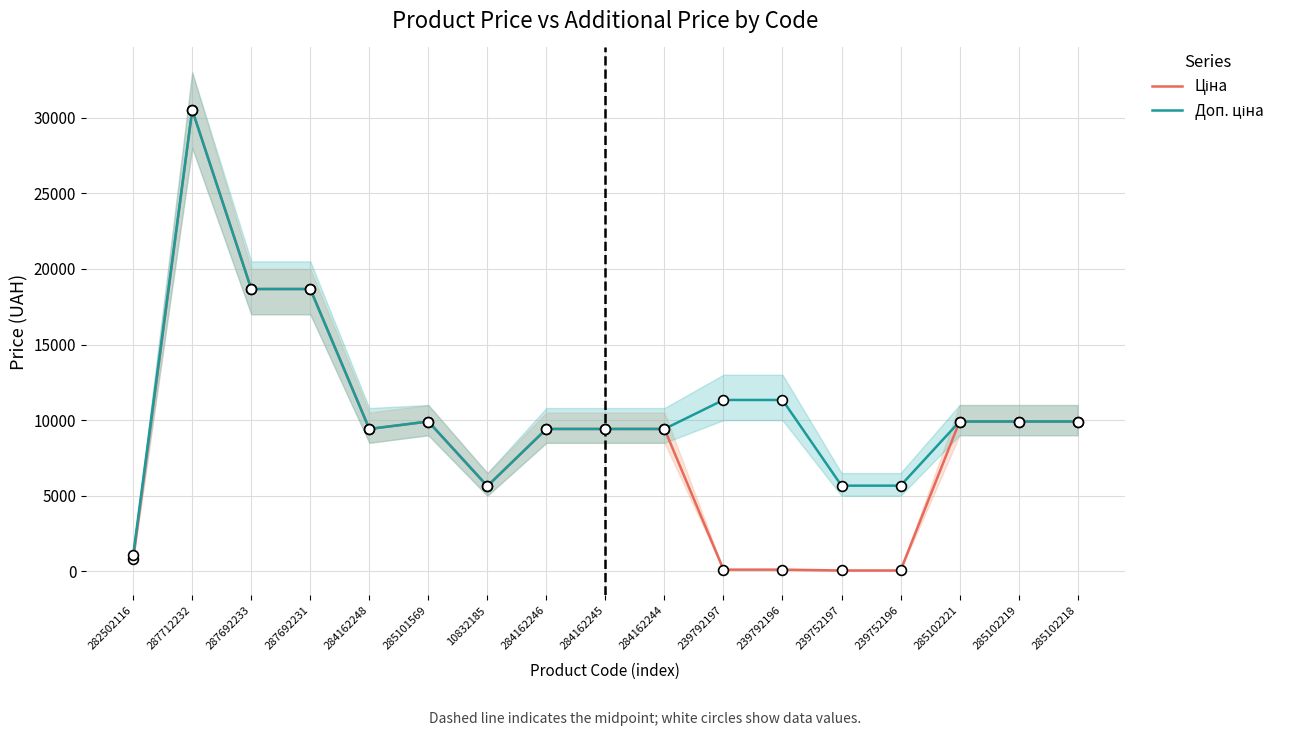

At which category is the sum across all series the highest?

287712232